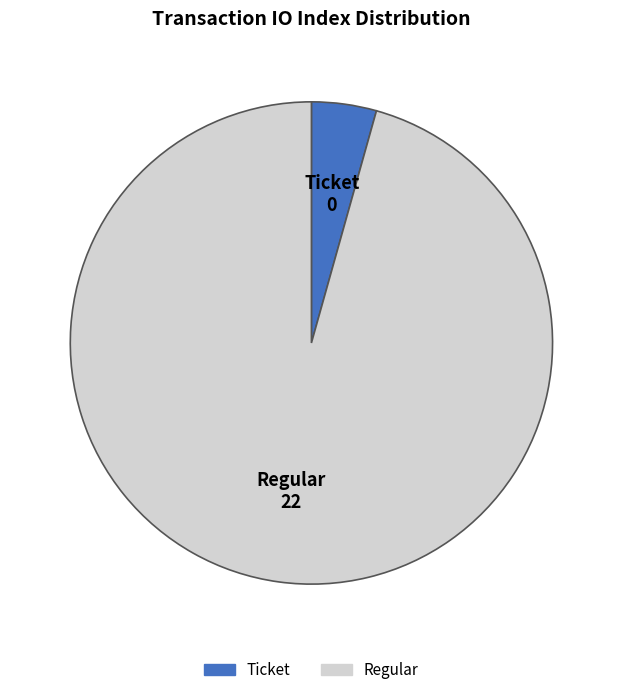

Count the number of slices in the pie.

2